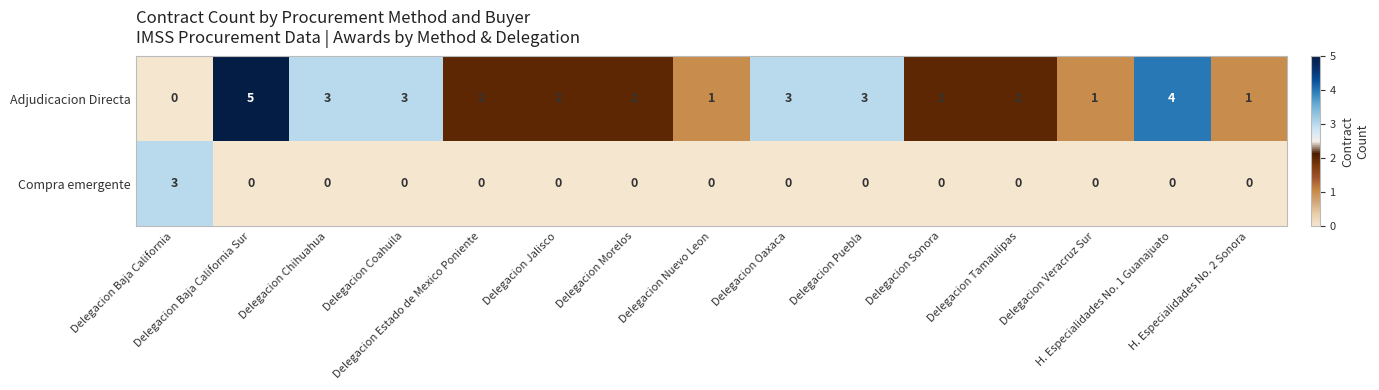

What is the total value across all series at Delegacion Estado de Mexico Poniente?

2